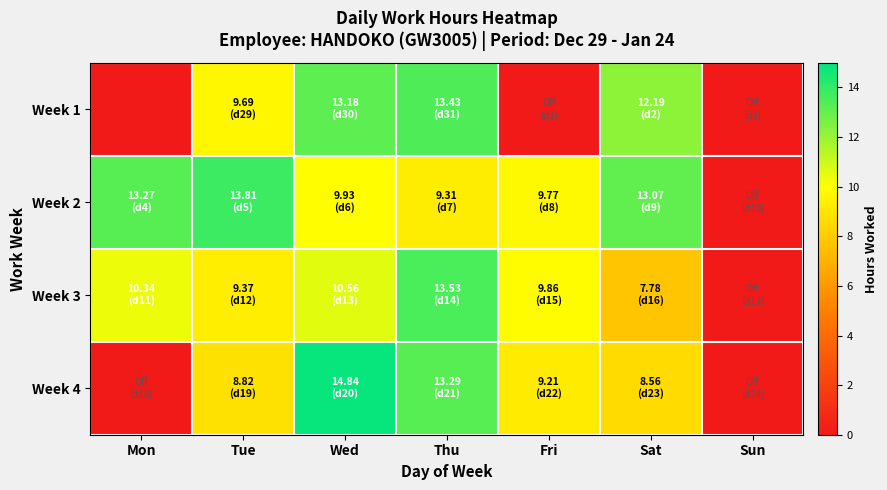

Count the number of categories in the chart.

7